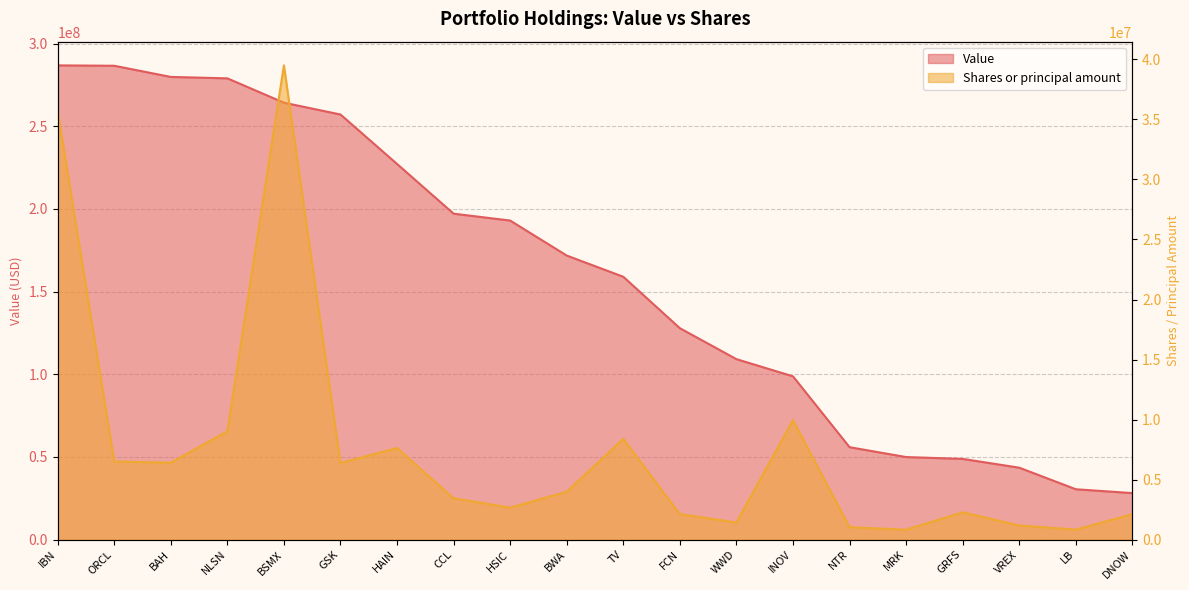

Between BSMX and BWA, which series saw the biggest shift?

Value